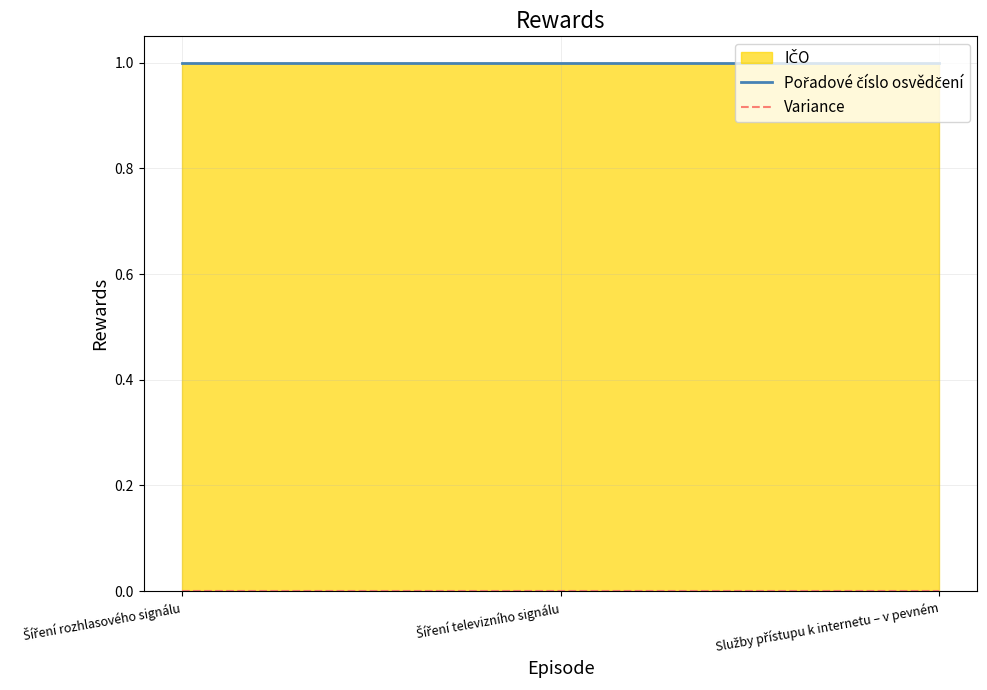

The Pořadové číslo osvědčení series shows 0 at Šíření televizního signálu. True or false?

False